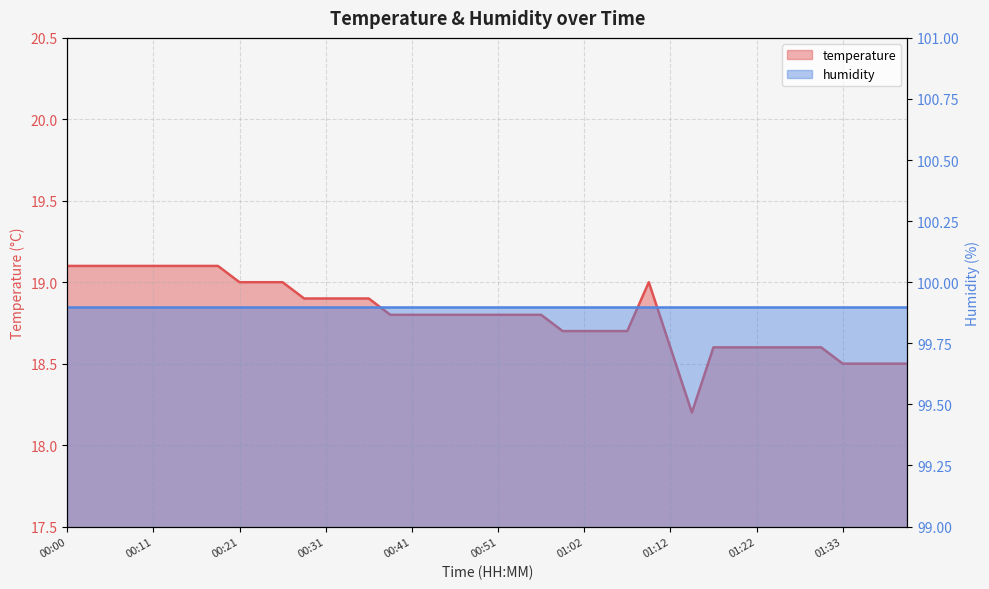

Is it true that the value at 00:59 is 18.7?

True